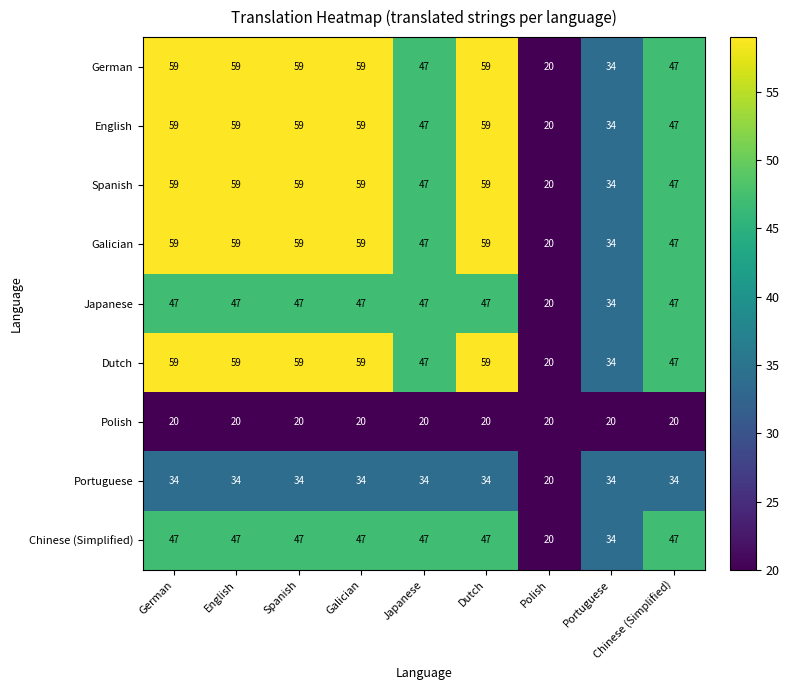

What is the difference between the highest and lowest values at Portuguese?

14